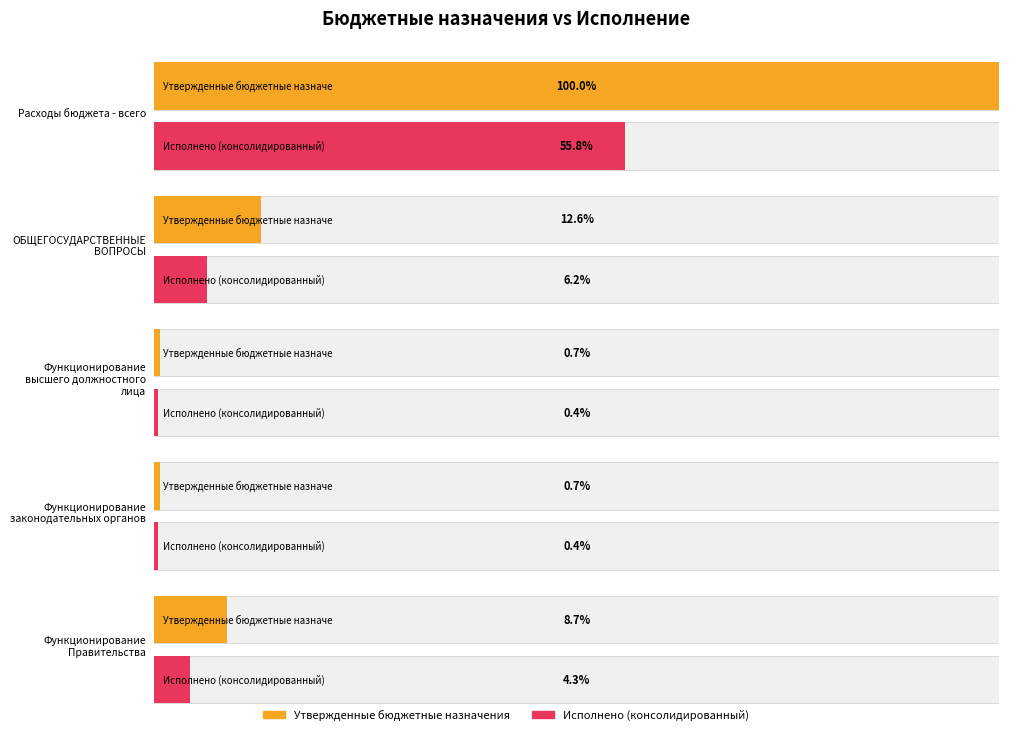

Rank the series by their maximum value, from lowest to highest.

Исполнено (консолидированный), Утвержденные бюджетные назначения